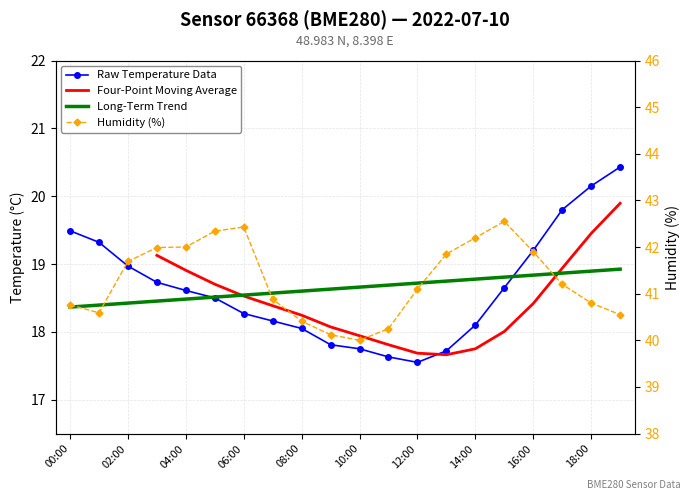

Is this an area chart (filled region under the line)?

No